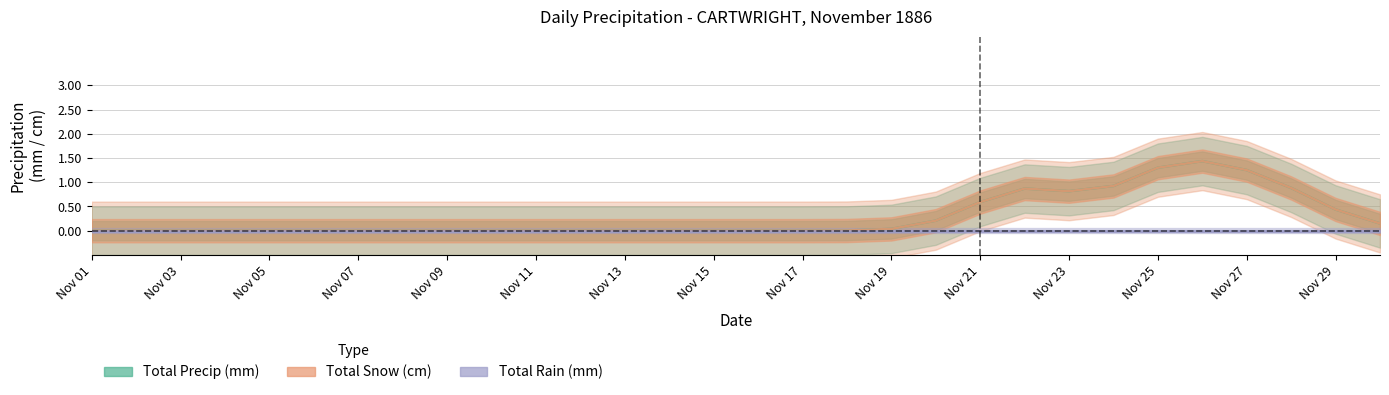

How many values in Total Snow (cm) are above zero?

14